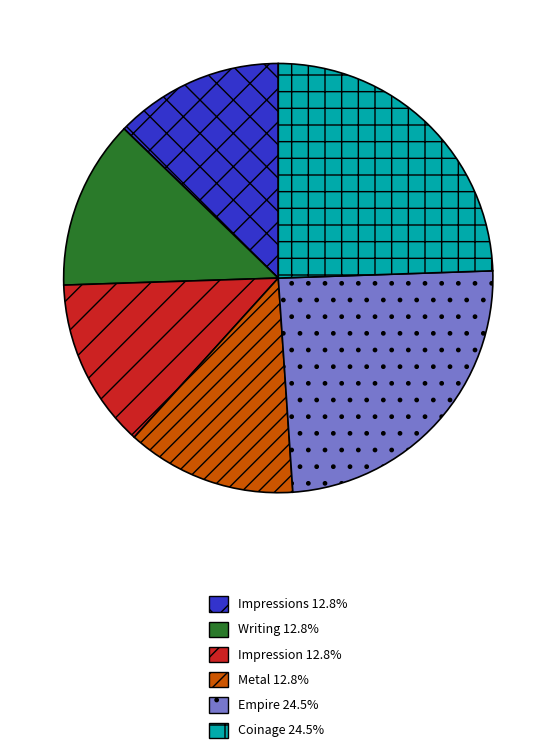

Is there a majority slice in this chart?

No